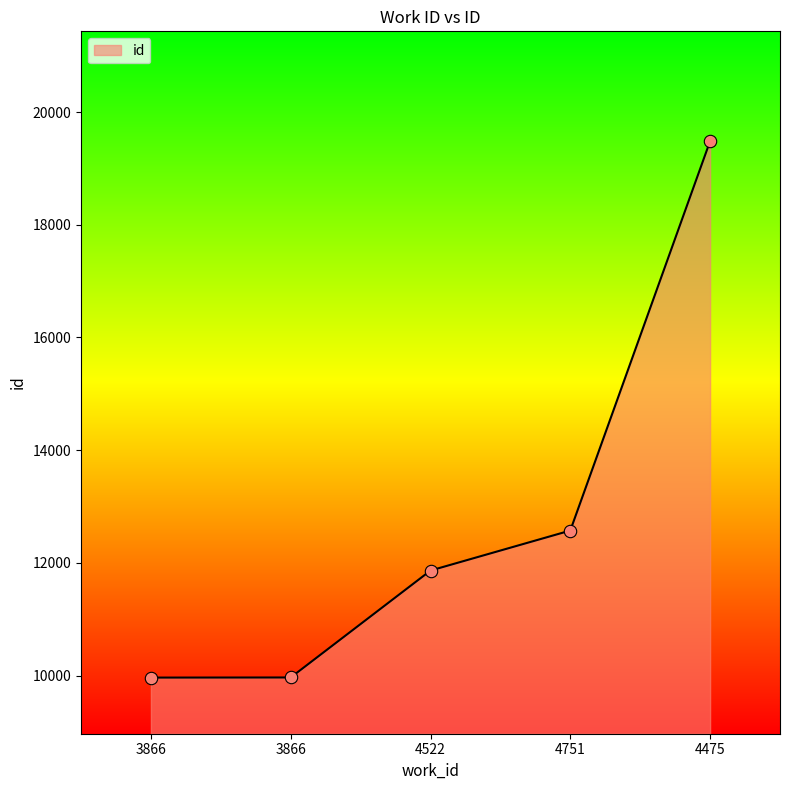

How many distinct data groups are displayed?

1